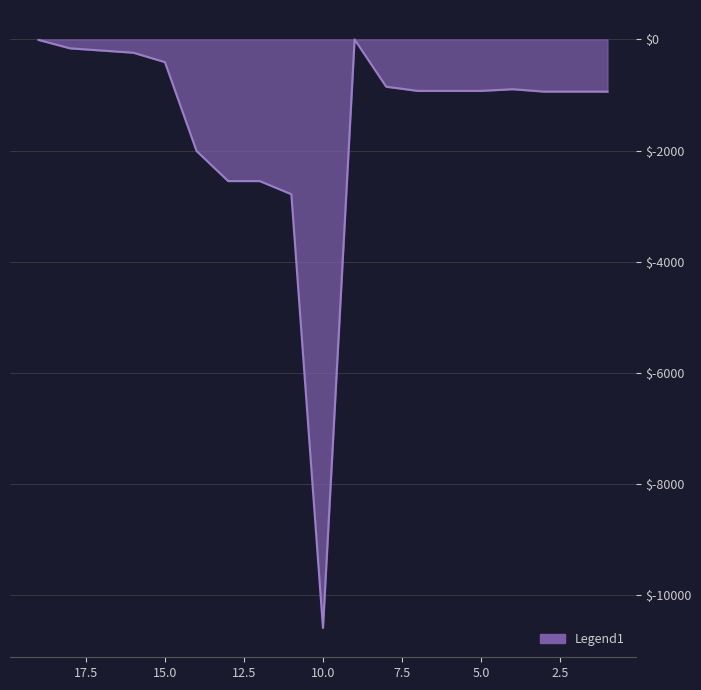

True or false: the data has more than 0 interior local peaks.

True